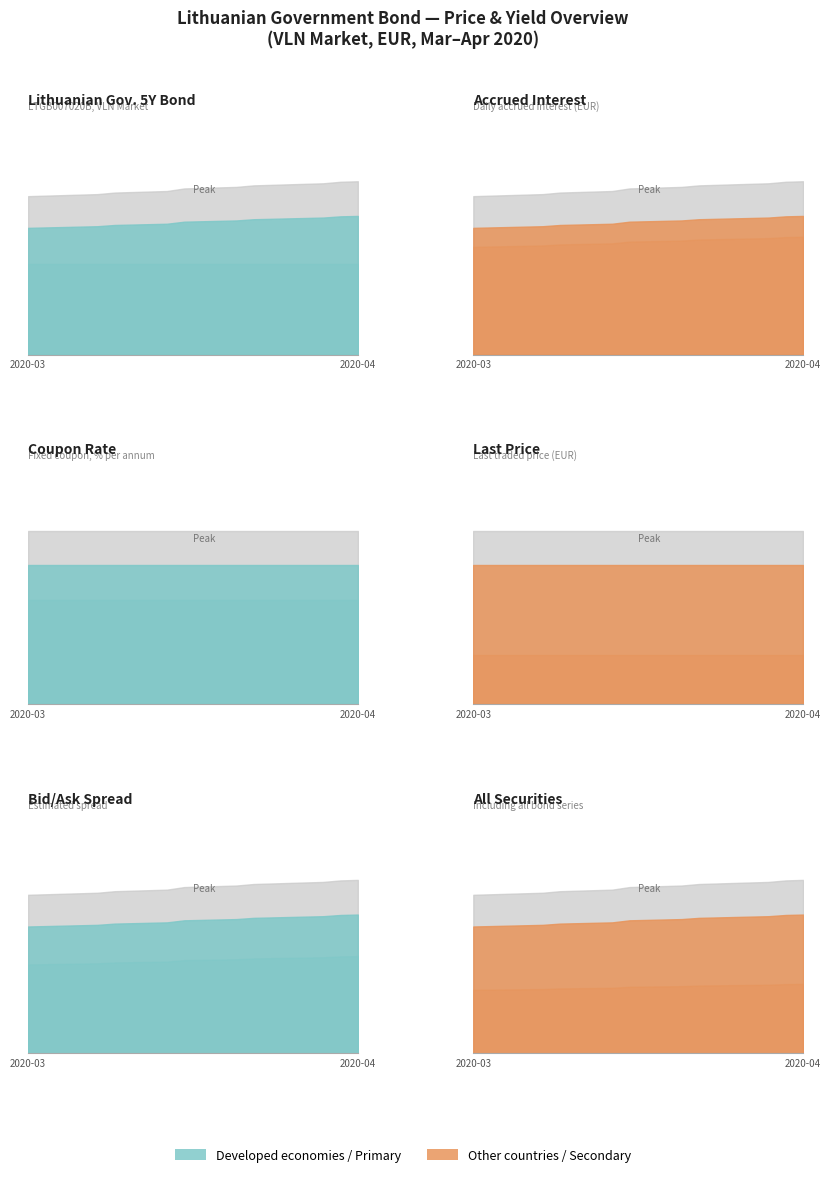

True or false: Accrued interest and Coupon rate (%) cross at least once.

False